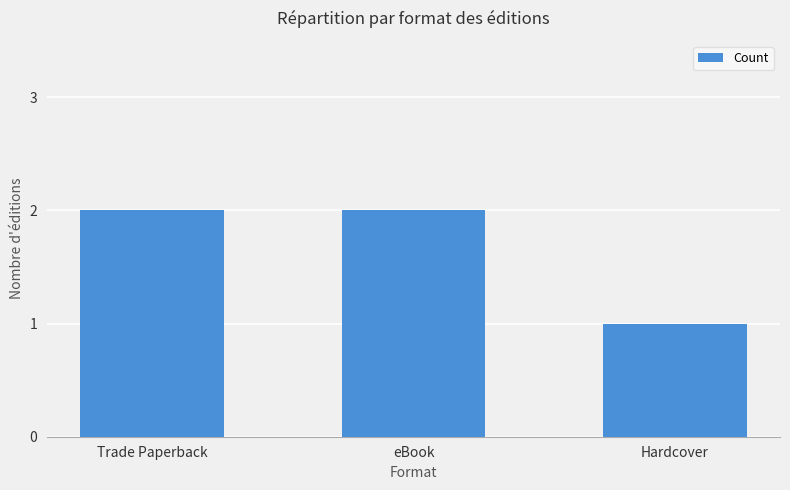

What is the change in value from eBook to Hardcover?

-1